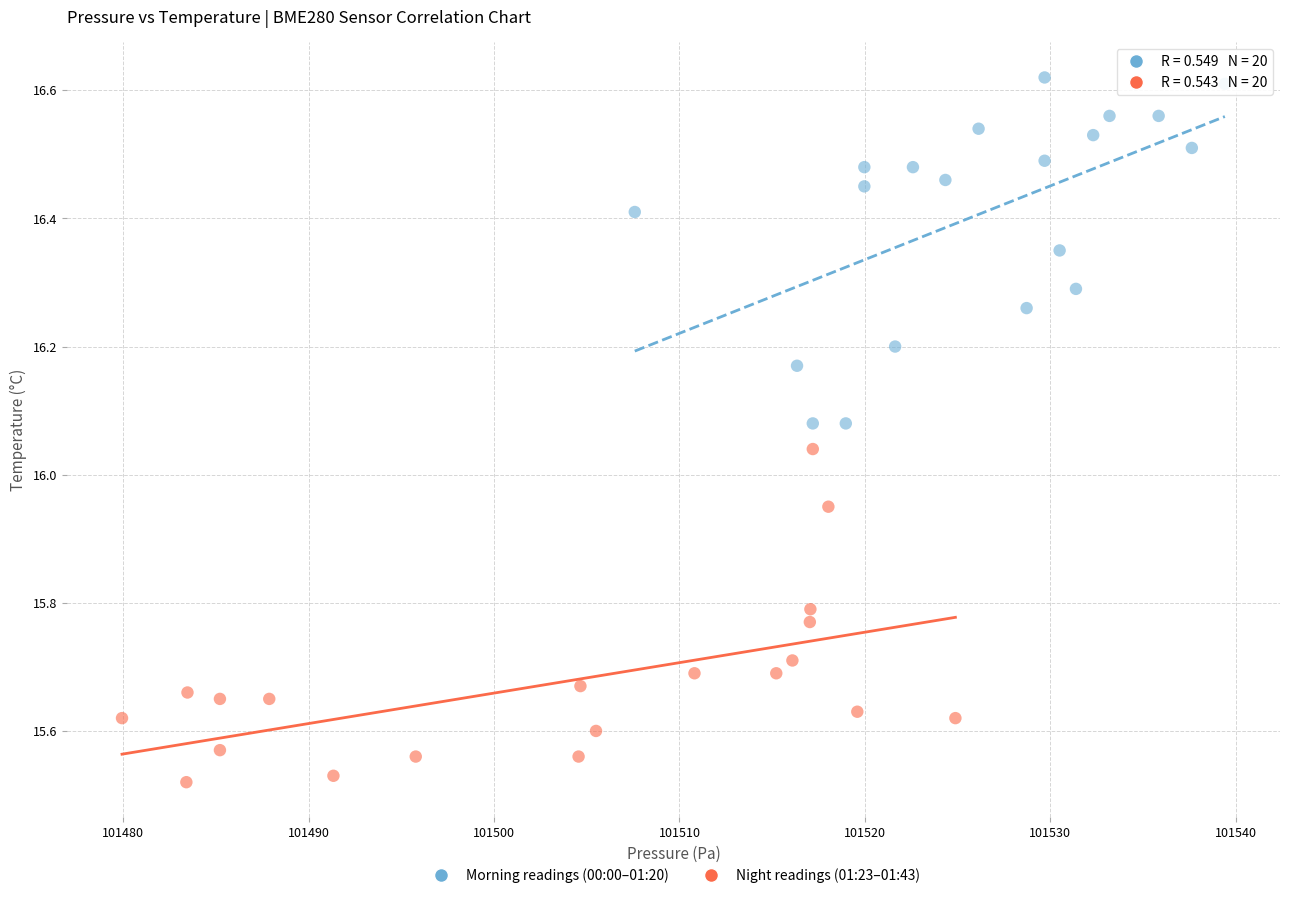

Which series reaches the minimum Y coordinate?

Night readings (01:23–01:43)